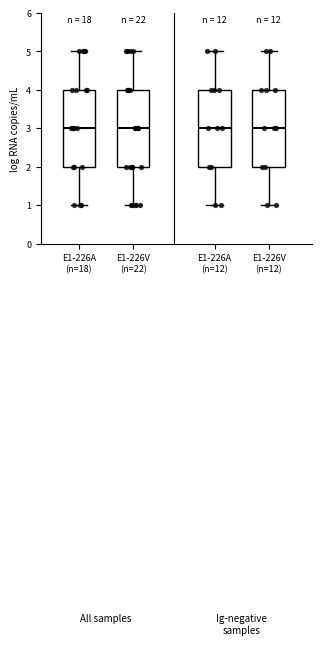

Reading left to right, read every box against the y-axis: the position of its median line, the range the box covers, and the ends of its whiskers. The values are not printed on the chart, so give them approximately, as read against the axis.

E1-226A (n=18): median 3, box 2 to 4, whiskers 1 to 5
E1-226V (n=22): median 3, box 2 to 4, whiskers 1 to 5
E1-226A (n=12): median 3, box 2 to 4, whiskers 1 to 5
E1-226V (n=12): median 3, box 2 to 4, whiskers 1 to 5